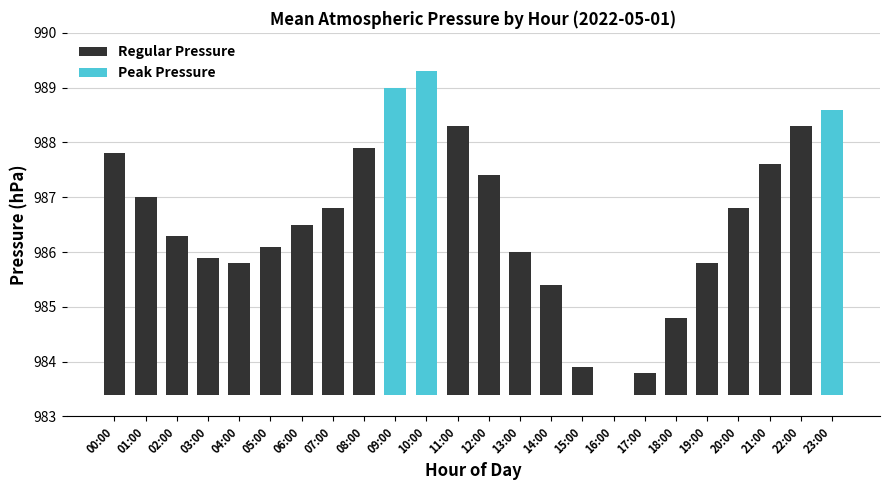

Rank the categories by value from lowest to highest.

16:00, 17:00, 15:00, 18:00, 14:00, 04:00, 19:00, 03:00, 13:00, 05:00, 02:00, 06:00, 07:00, 20:00, 01:00, 12:00, 21:00, 00:00, 08:00, 11:00, 22:00, 23:00, 09:00, 10:00